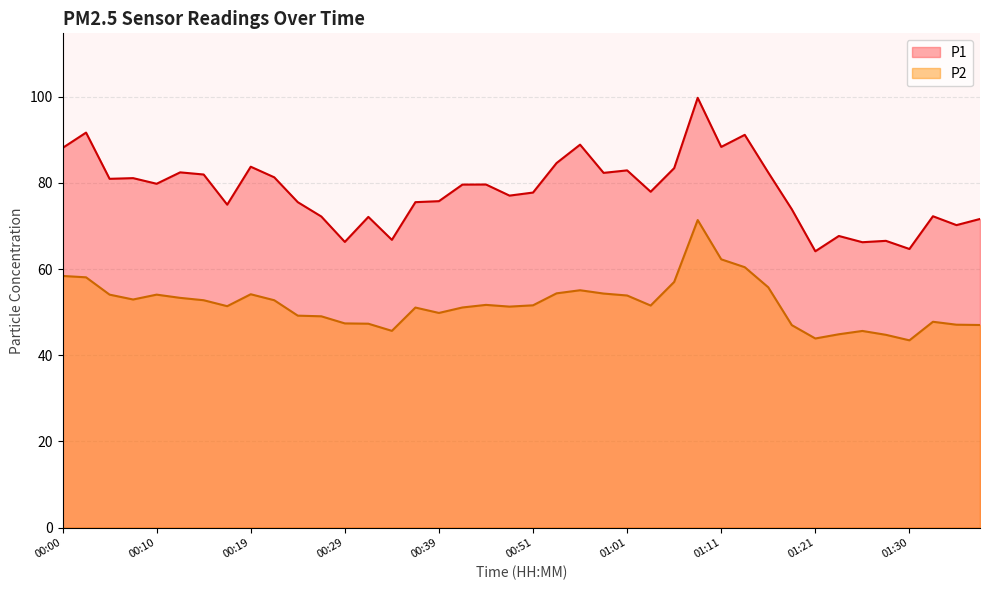

True or false: P2 and P1 cross at least once.

False